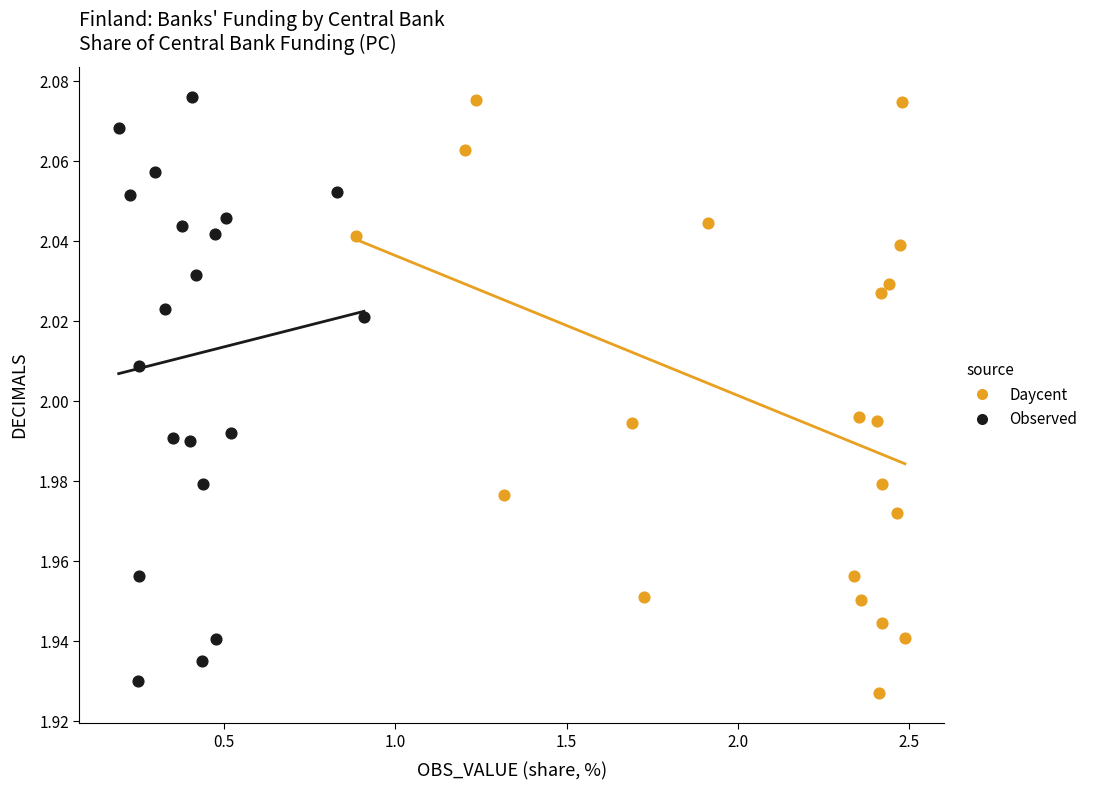

What are all the series names shown in the legend?

Daycent, Observed